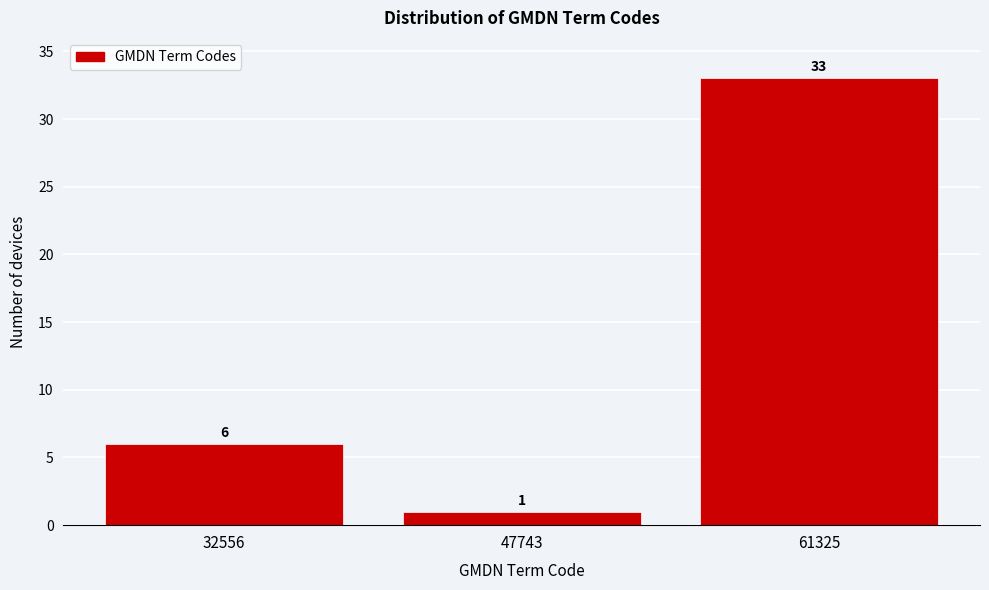

Reading left to right, list all the values displayed in this chart.

6	1	33